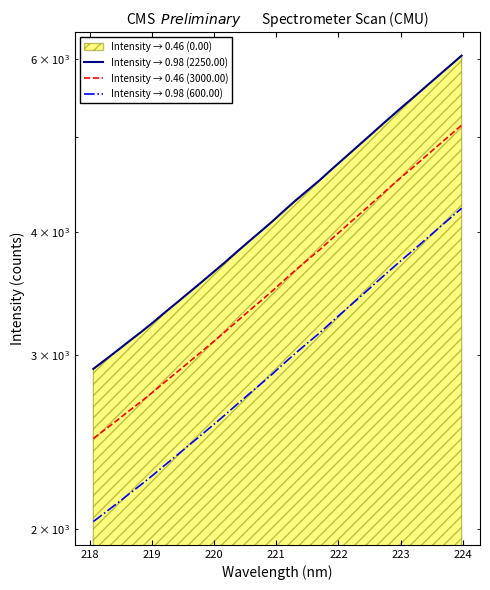

What is the greatest value displayed?

6041.9